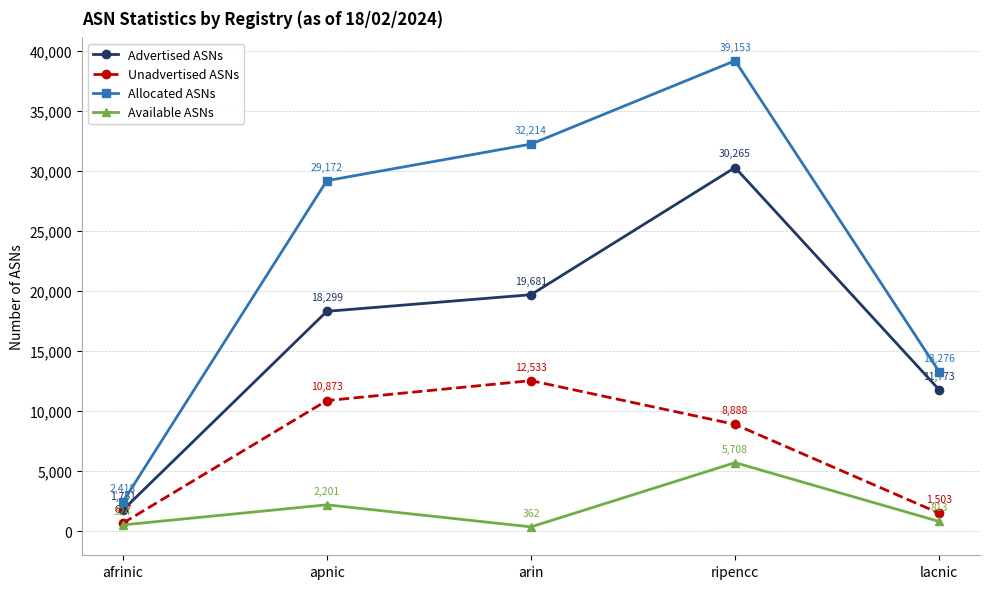

Reading left to right, extract all data points from this chart.

Advertised ASNs: 1751	18299	19681	30265	11773
Unadvertised ASNs: 667	10873	12533	8888	1503
Allocated ASNs: 2418	29172	32214	39153	13276
Available ASNs: 524	2201	362	5708	813